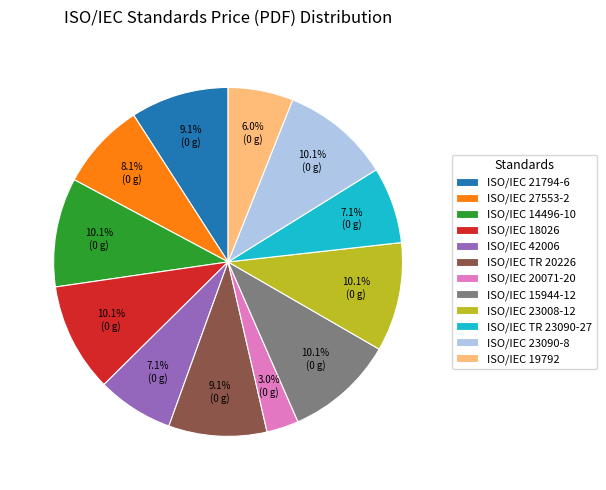

To the nearest percent, what is the average slice percentage?

8%